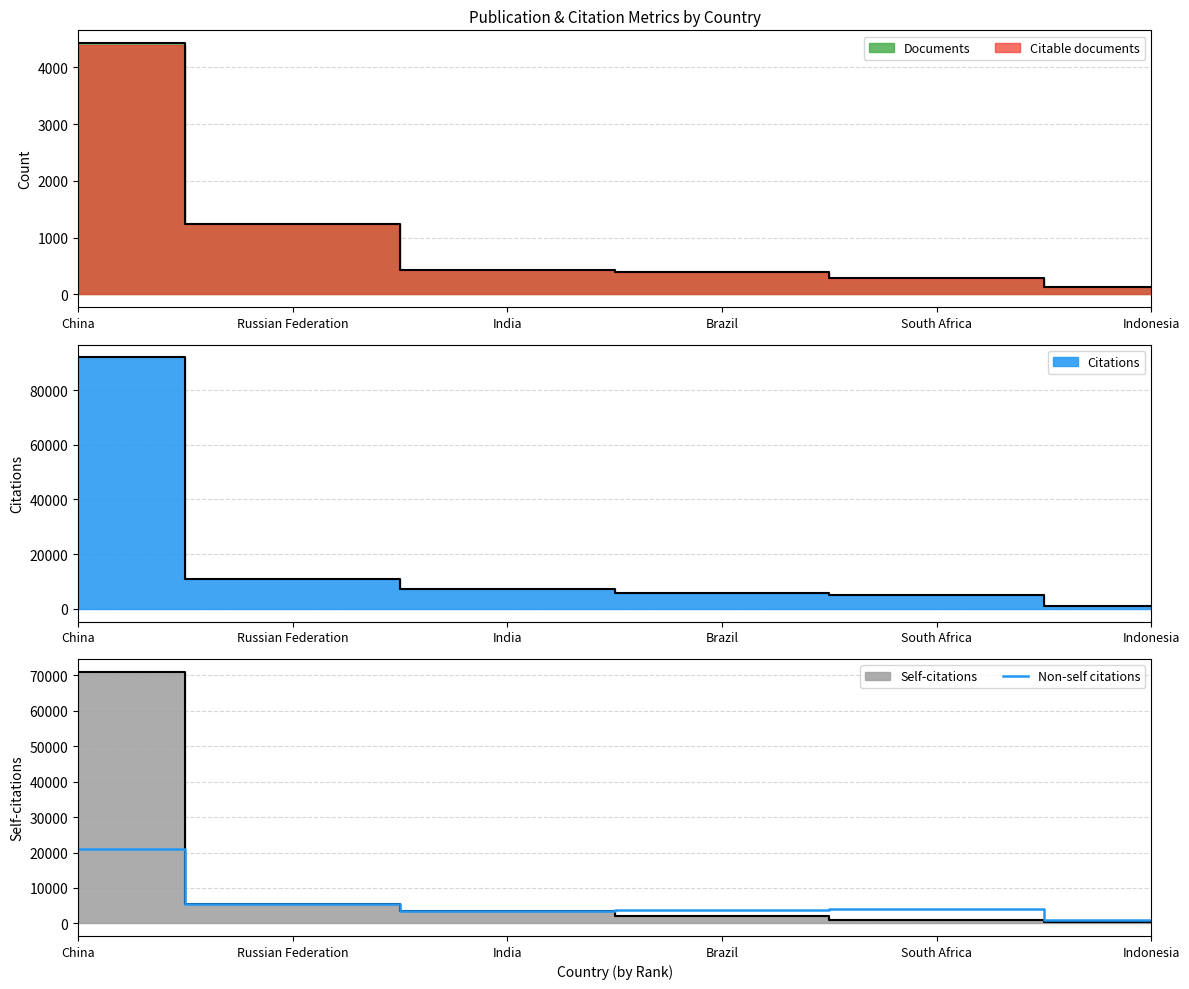

List the labels in order of value, largest first.

China, Russian Federation, South Africa, Brazil, India, Indonesia